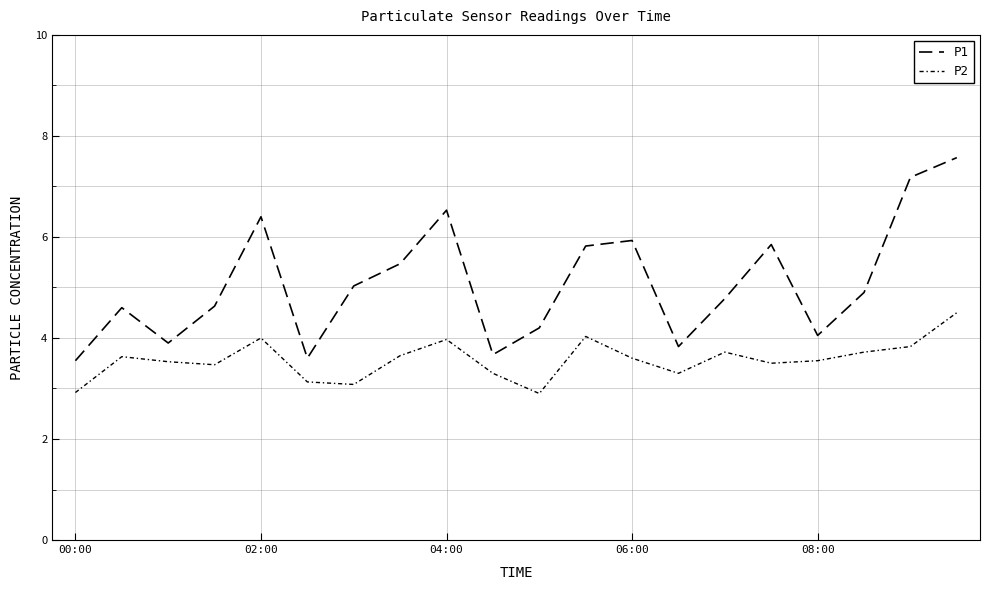

How many lines are shown in the chart?

2